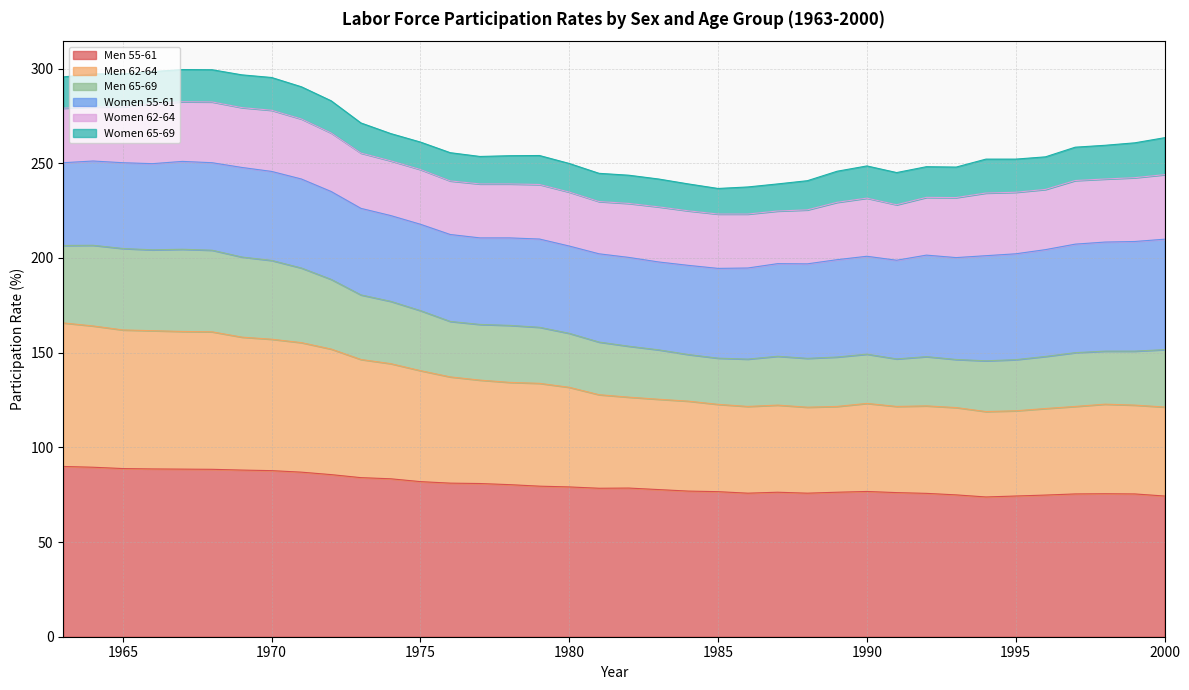

What is the lowest value of the Men 55-61 series?

73.8